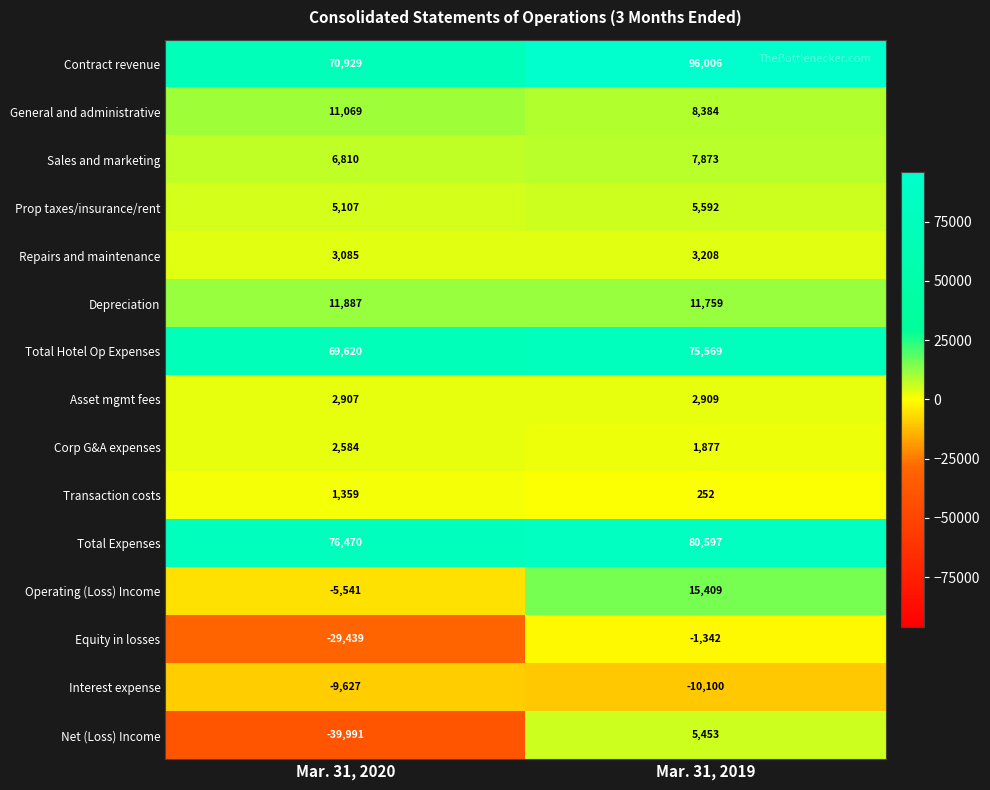

At which label is Prop taxes/insurance/rent closest to 5349?

Mar. 31, 2020